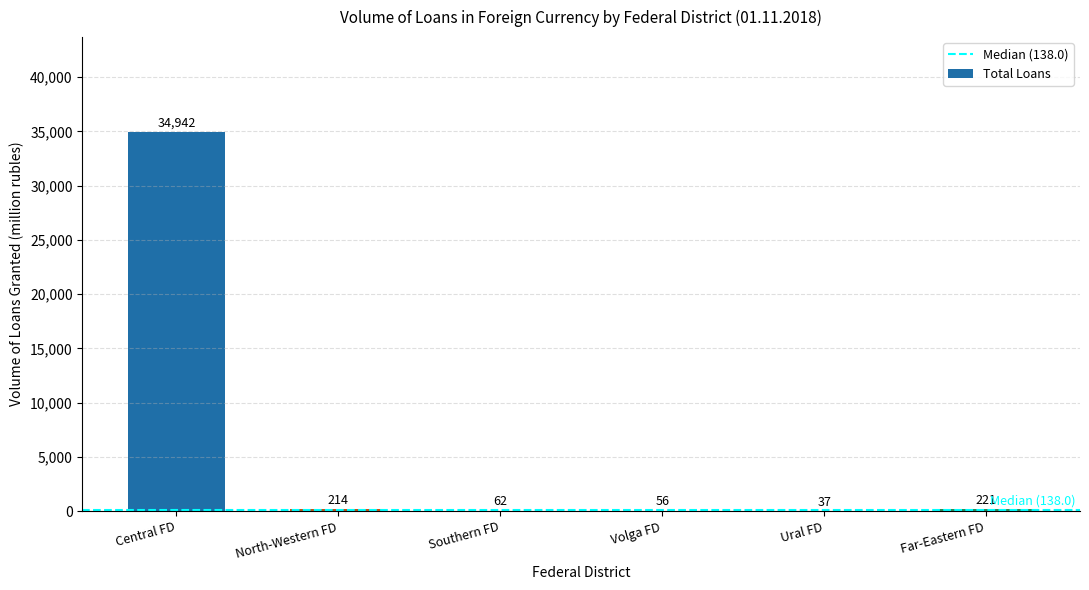

True or false: the data shows 37 at Ural FD.

True